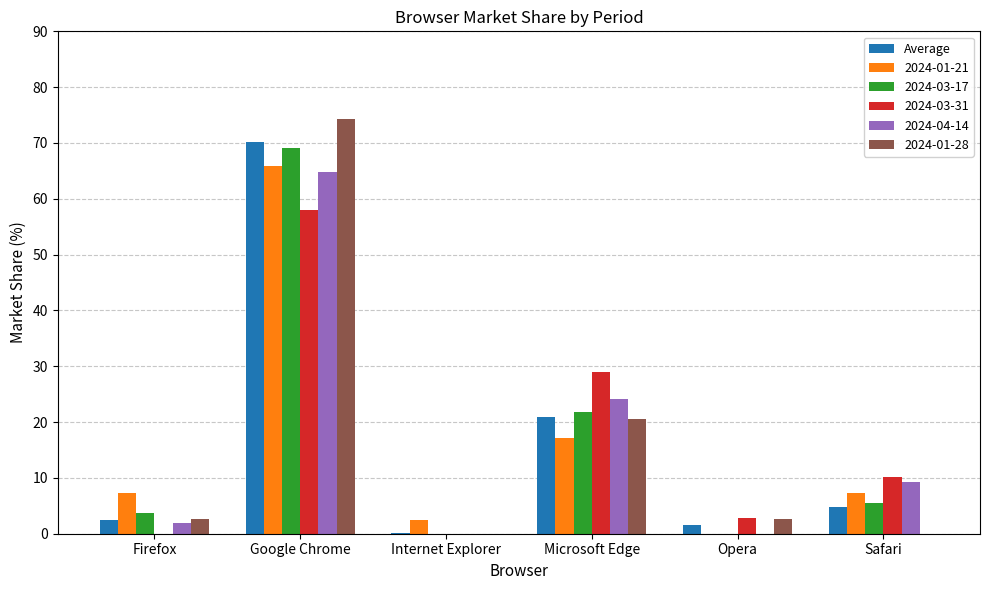

How many groups of bars are there?

6